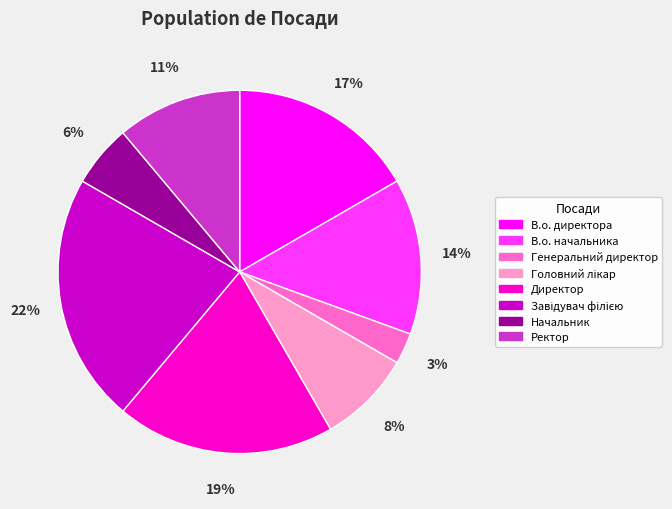

To the nearest percent, what is the difference between the Ректор and В.о. начальника slice percentages?

3%